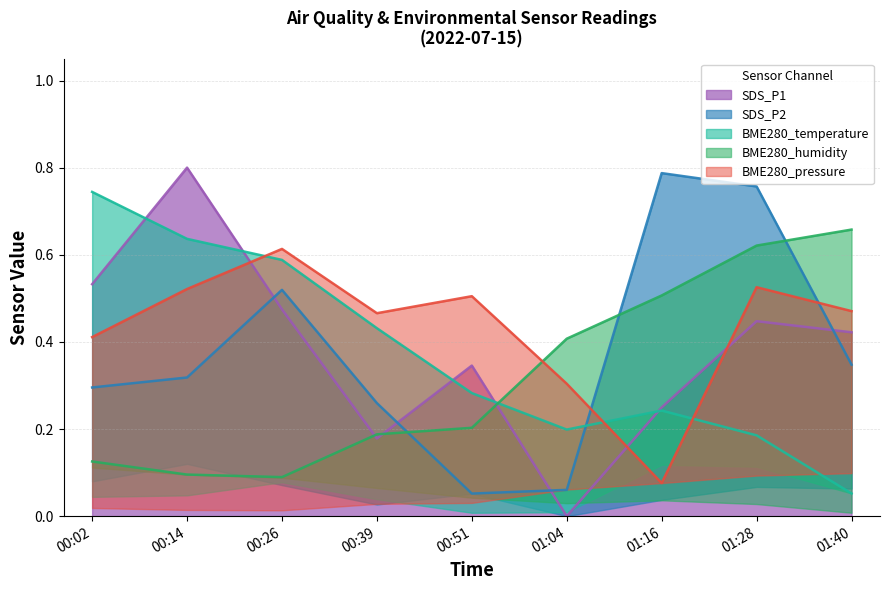

What position from the right is 00:51?

5